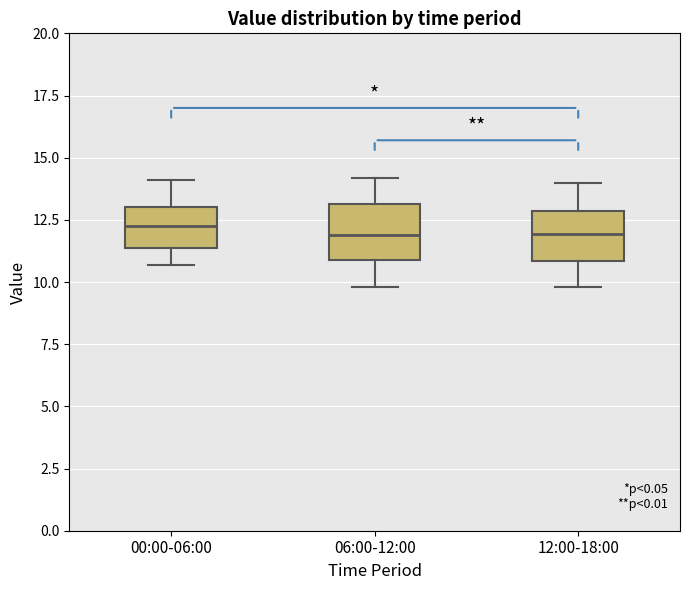

Where does the median line of the box for 06:00-12:00 sit on the y-axis? The values are not printed on the chart, so give them approximately, as read against the axis.

12.0